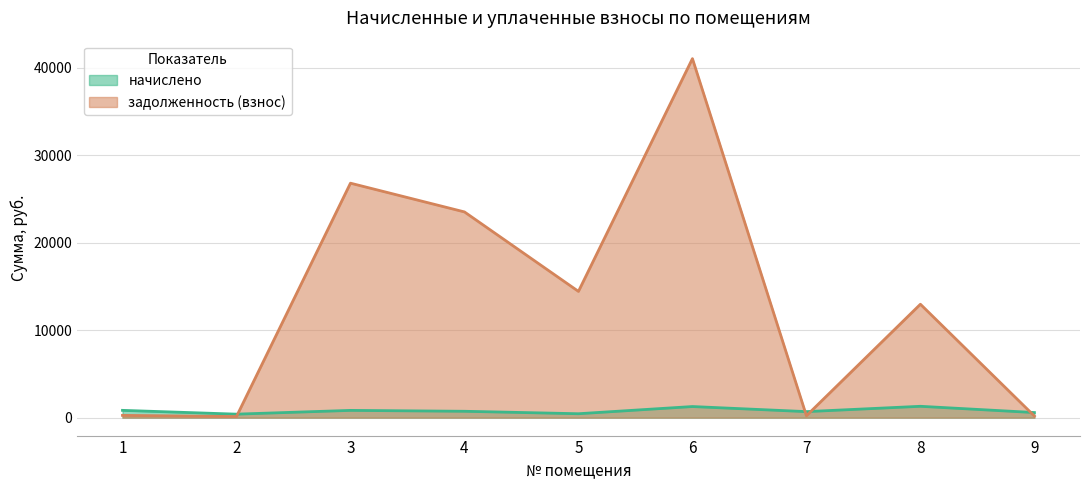

Where does the начислено series first go above 727?

1